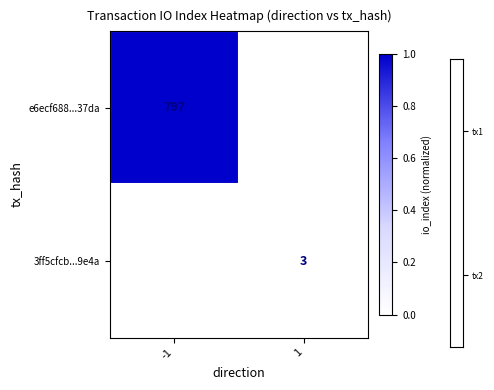

The value of e6ecf688...37da at -1 is 797. True or false?

True